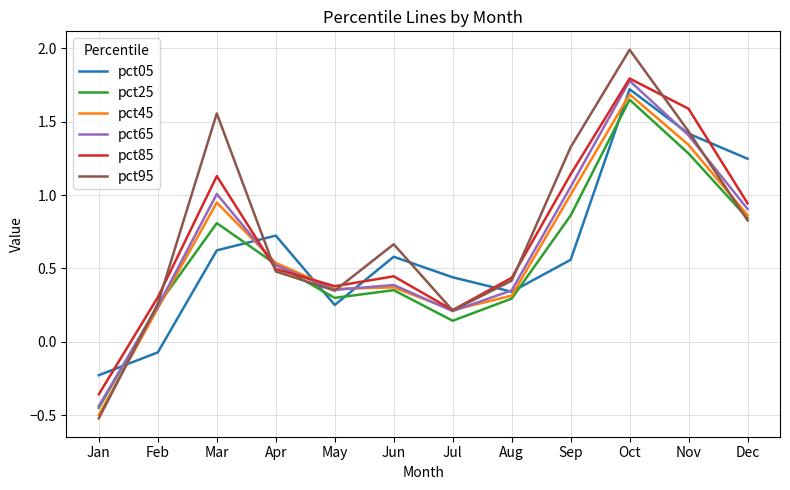

What is the total value across all series at Nov?

8.5